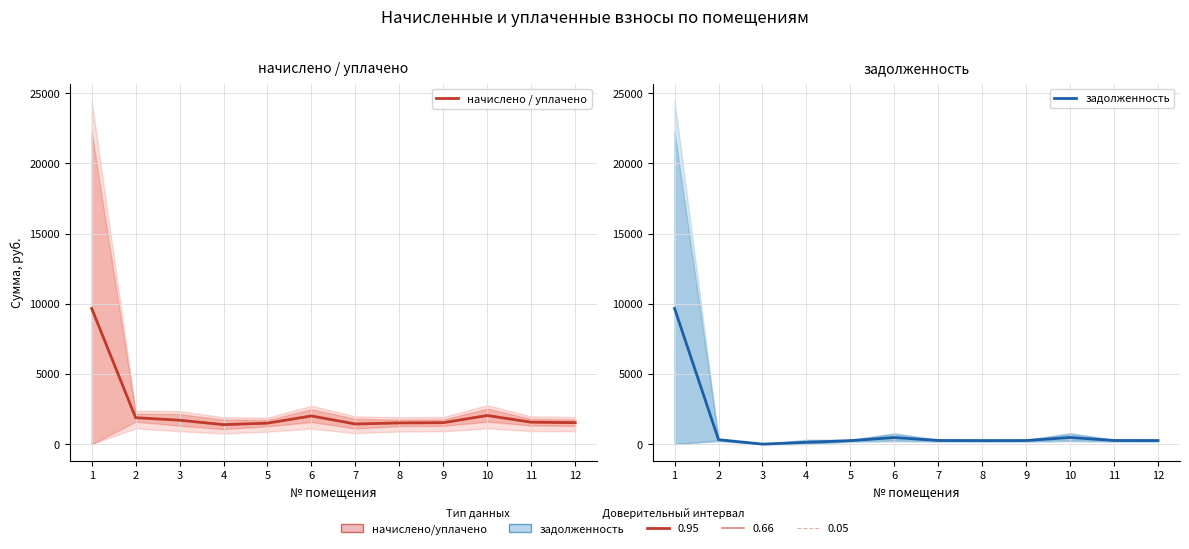

Is it true that задолженность equals 0.0 at 3?

True